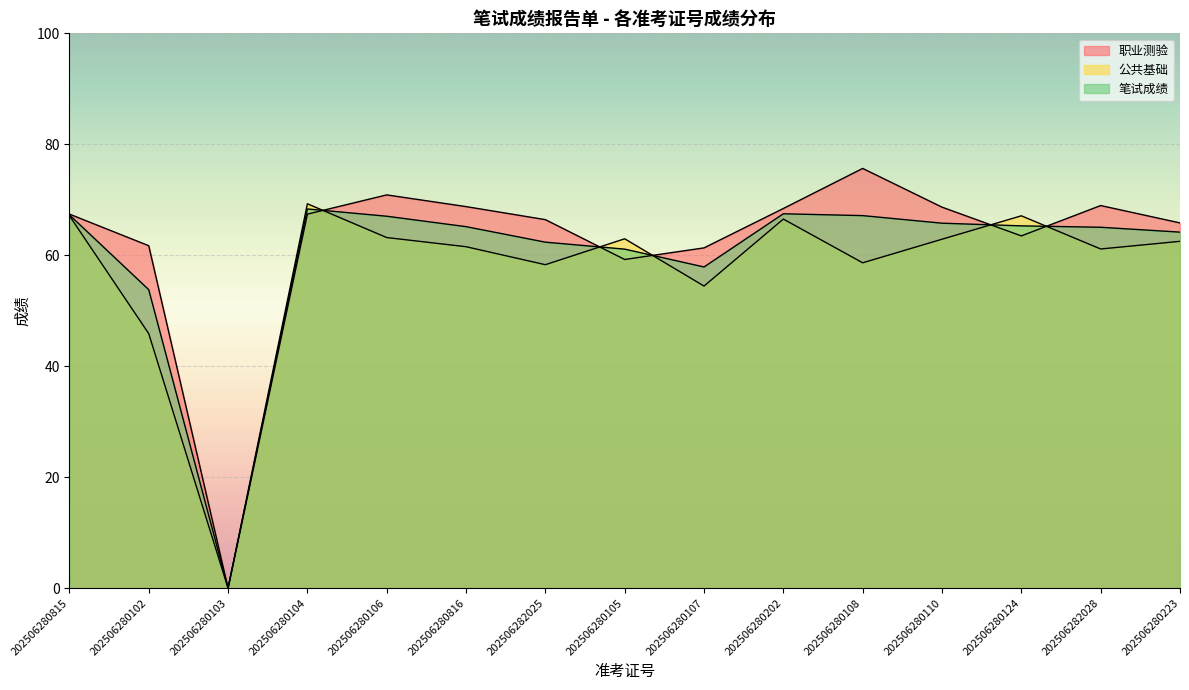

Which series has the widest spread of values?

职业测验